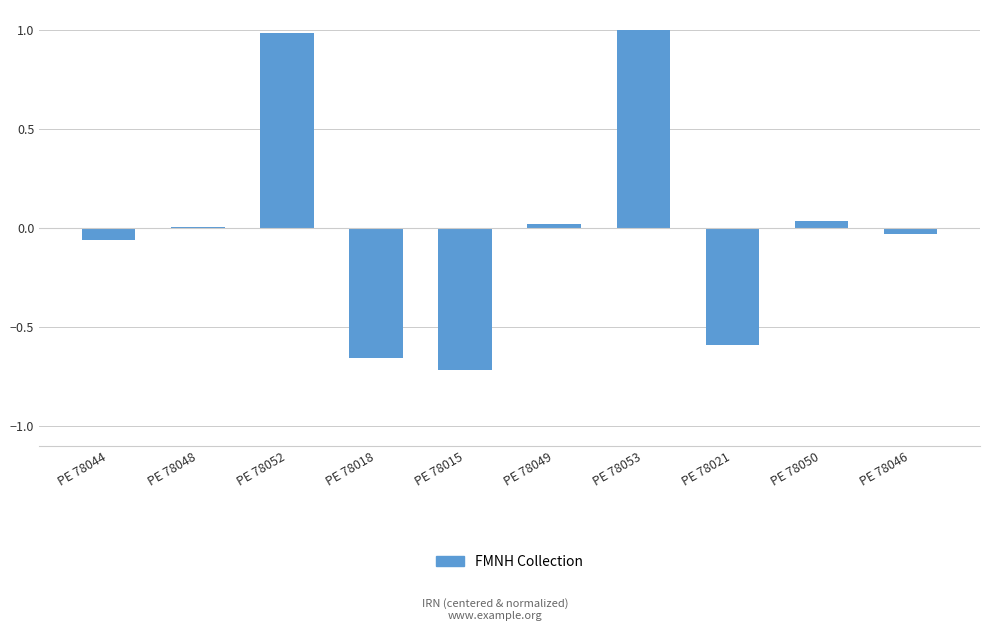

Is it true that the value at PE 78048 is 0.0?

True